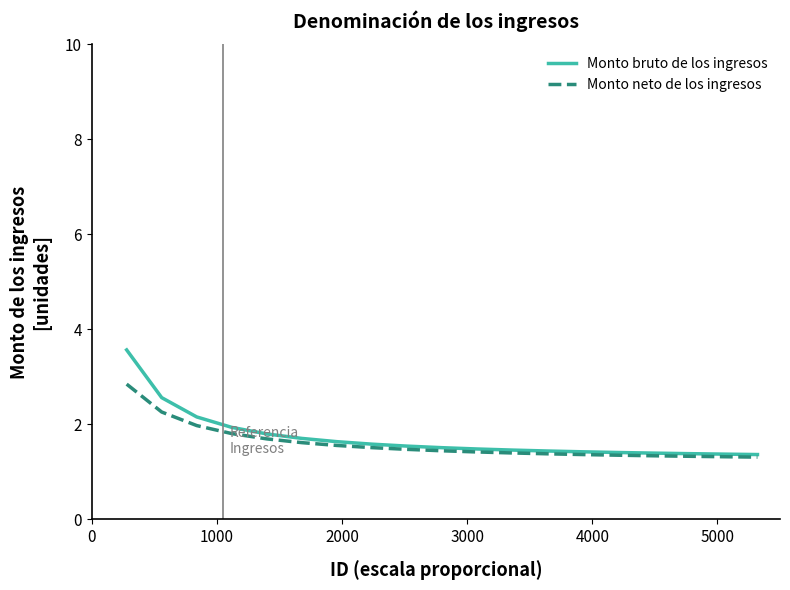

List the series in order of their overall mean, lowest first.

Monto neto de los ingresos, Monto bruto de los ingresos